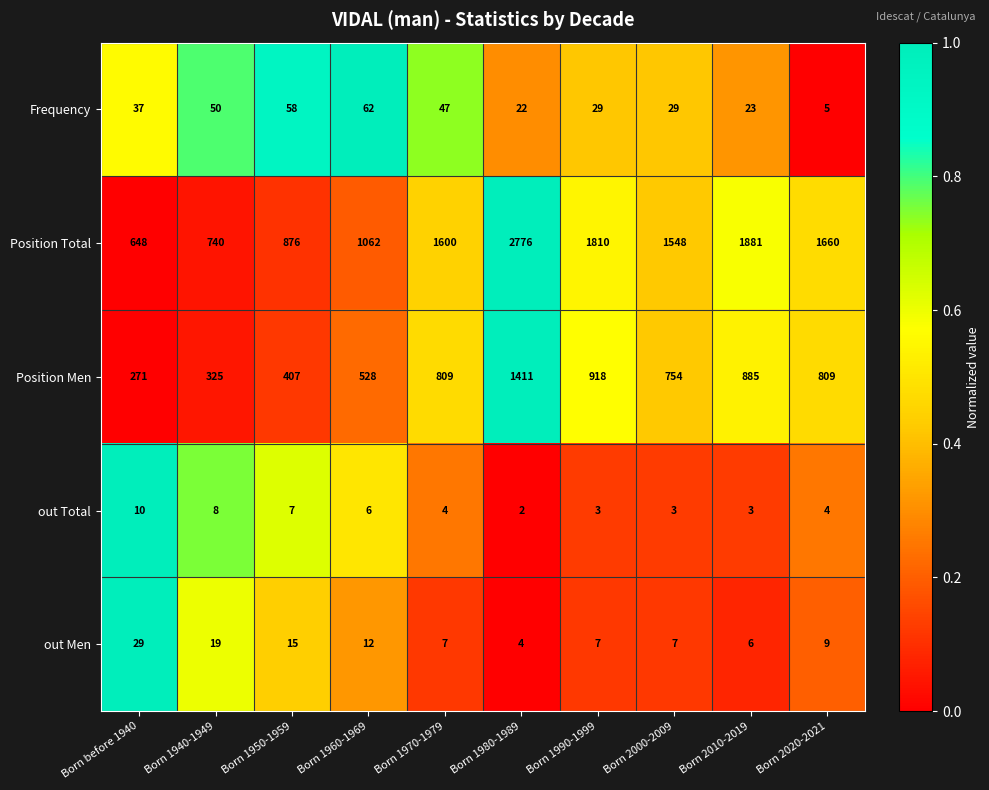

At which category is the sum across all series the highest?

Born 1980-1989